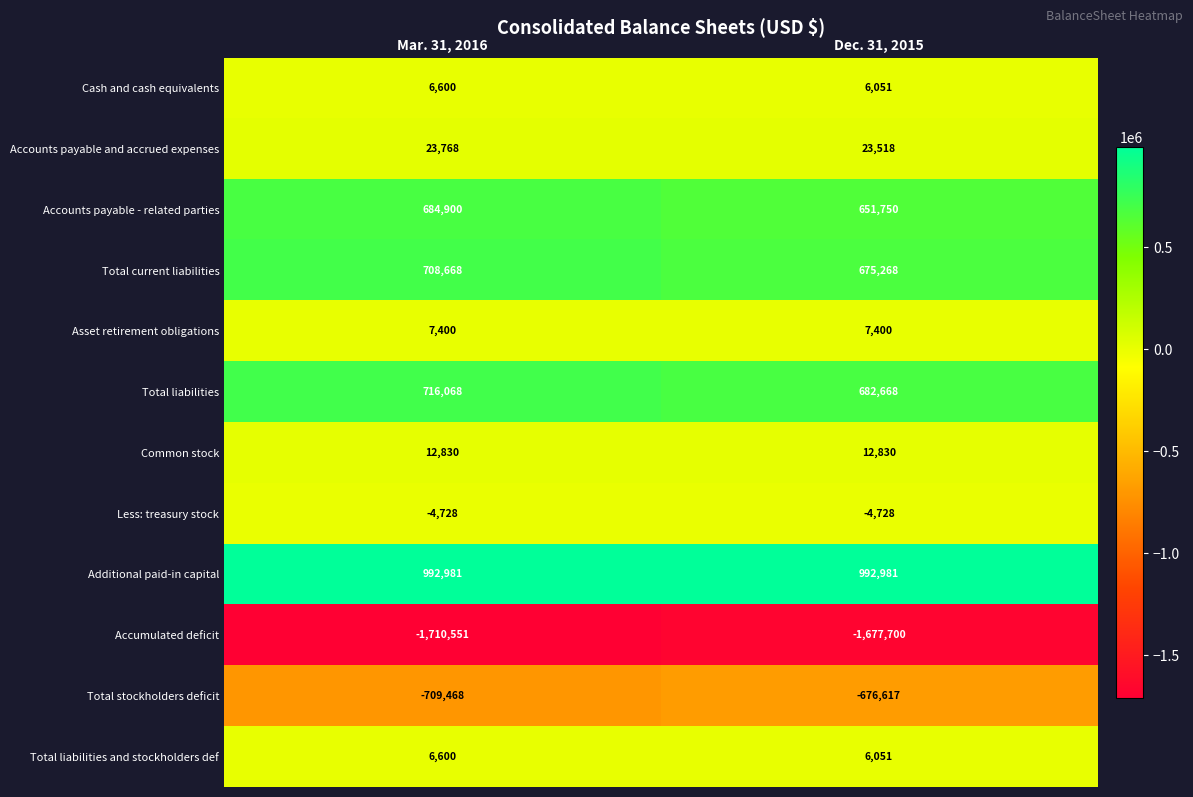

How many values in the Accumulated deficit series are below -1677700?

1